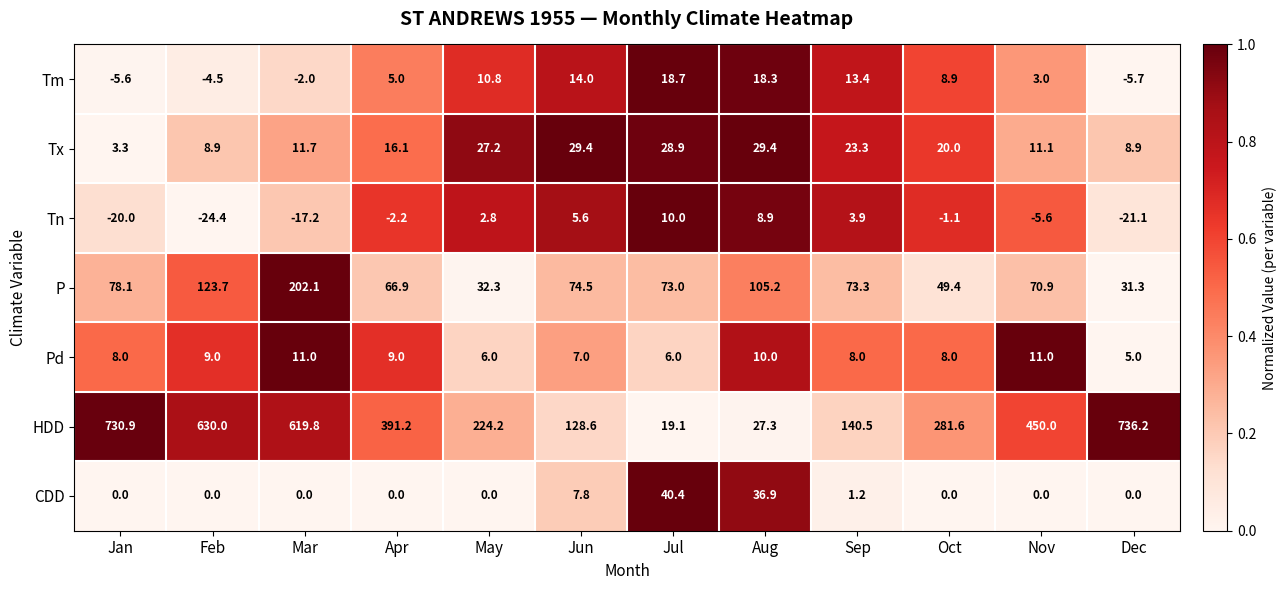

What value does the HDD series have at Apr?

391.2